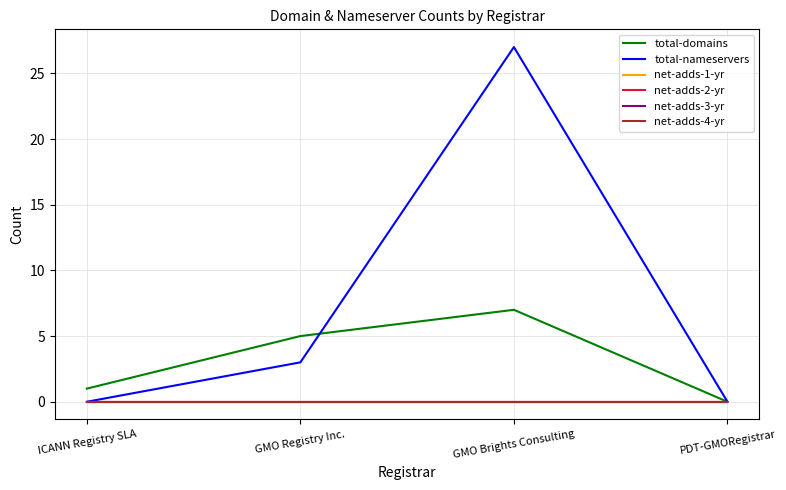

Is the value of net-adds-4-yr at GMO Brights Consulting greater than the value of total-domains at GMO Registry Inc.?

No